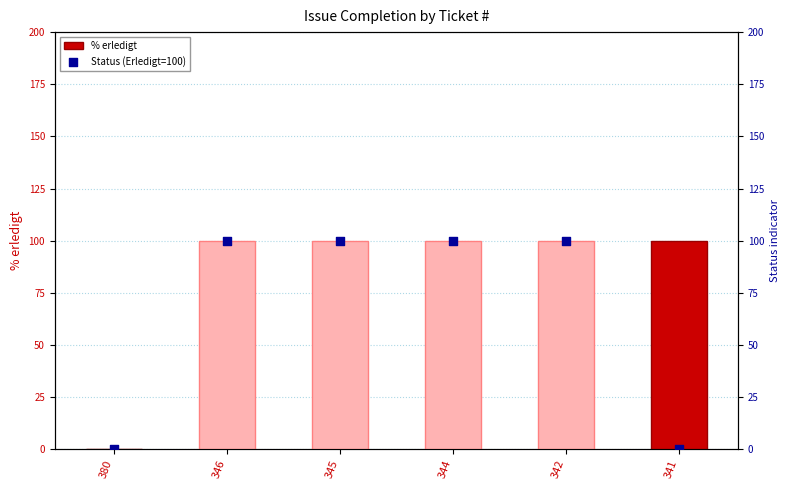

What are all the series names shown in the legend?

% erledigt, Status (Erledigt=100)